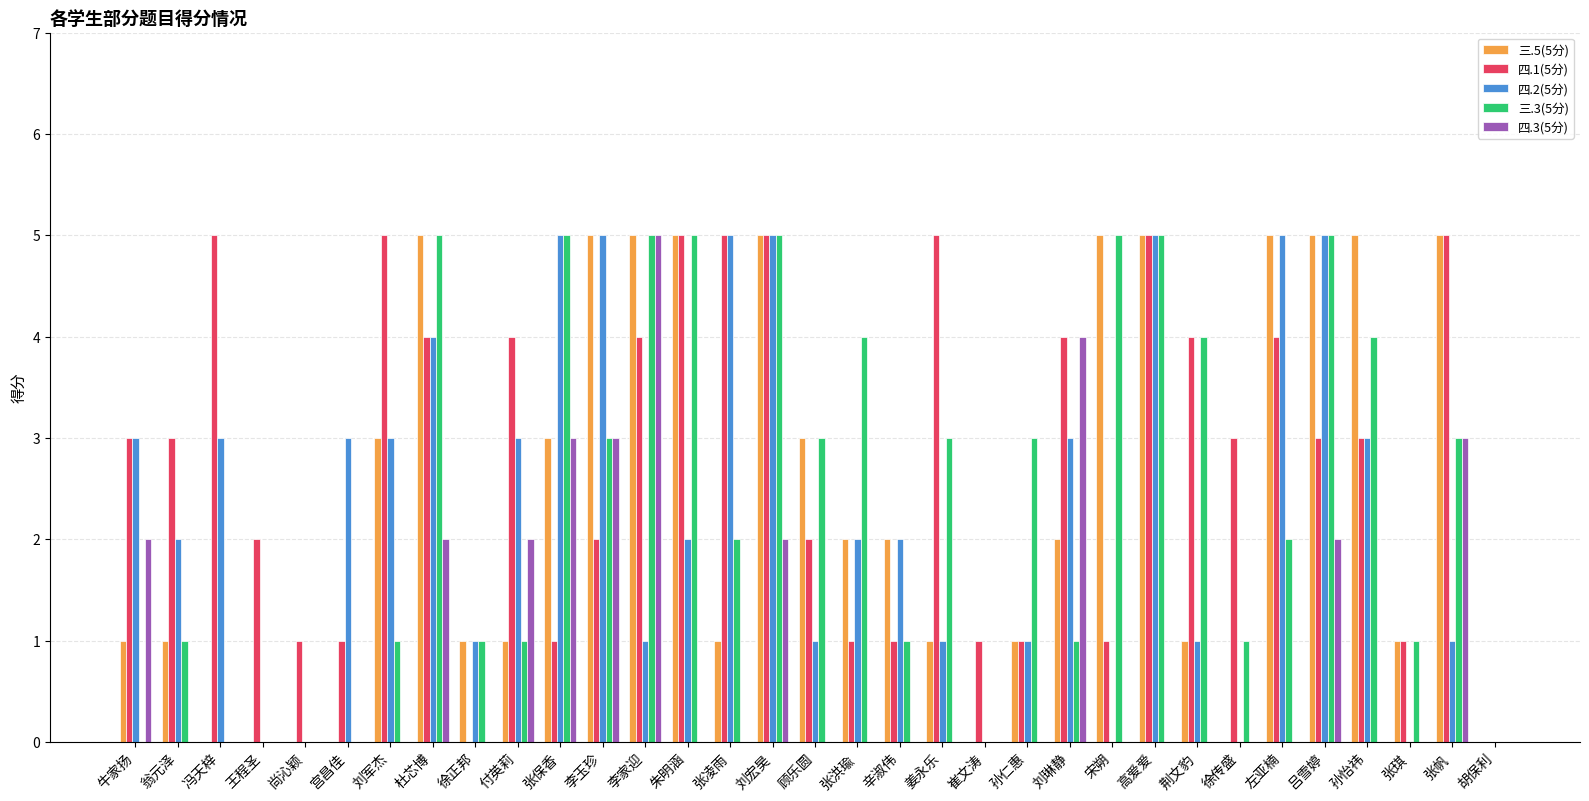

Count the 三.3(5分) values in the range 1 to 4.

18